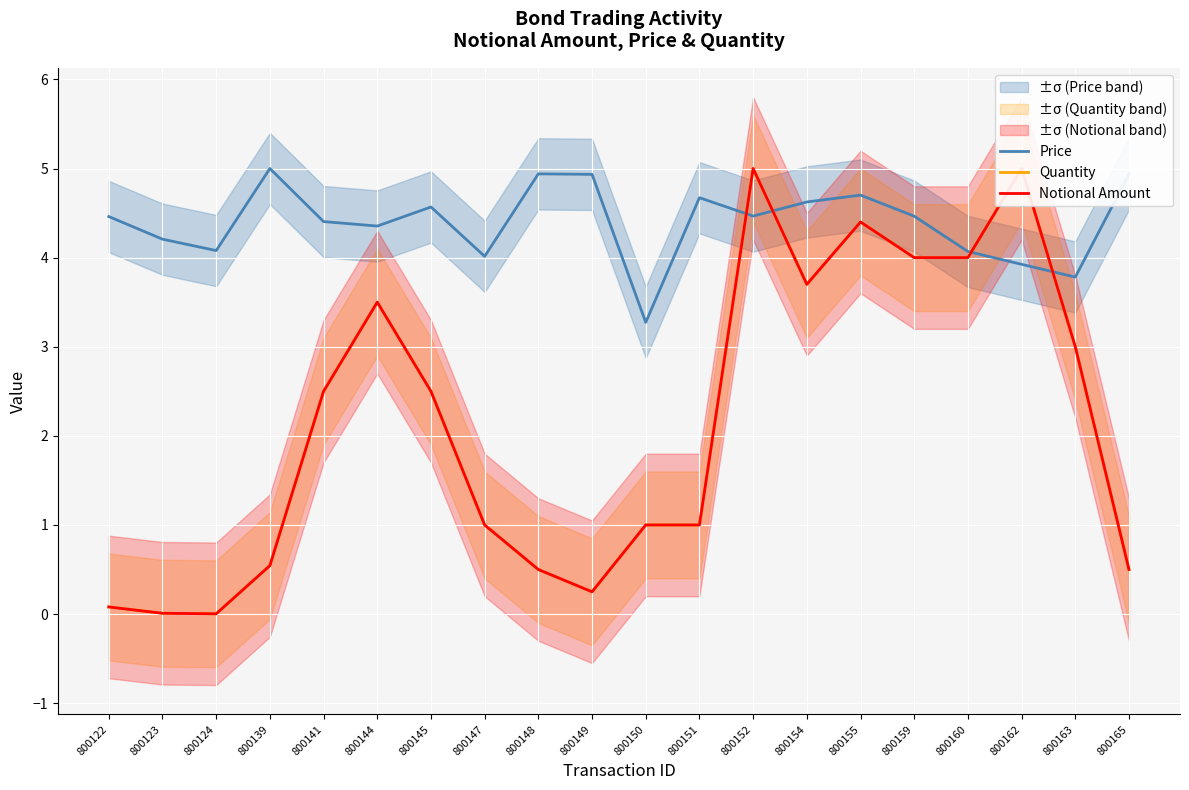

Does the chart display data point markers on the line(s)?

No